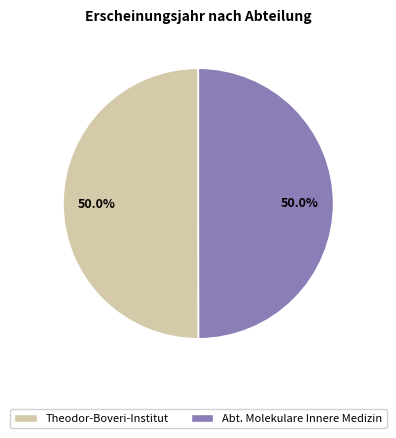

How much of the chart is everything except Abt. Molekulare Innere Medizin?

50.0%